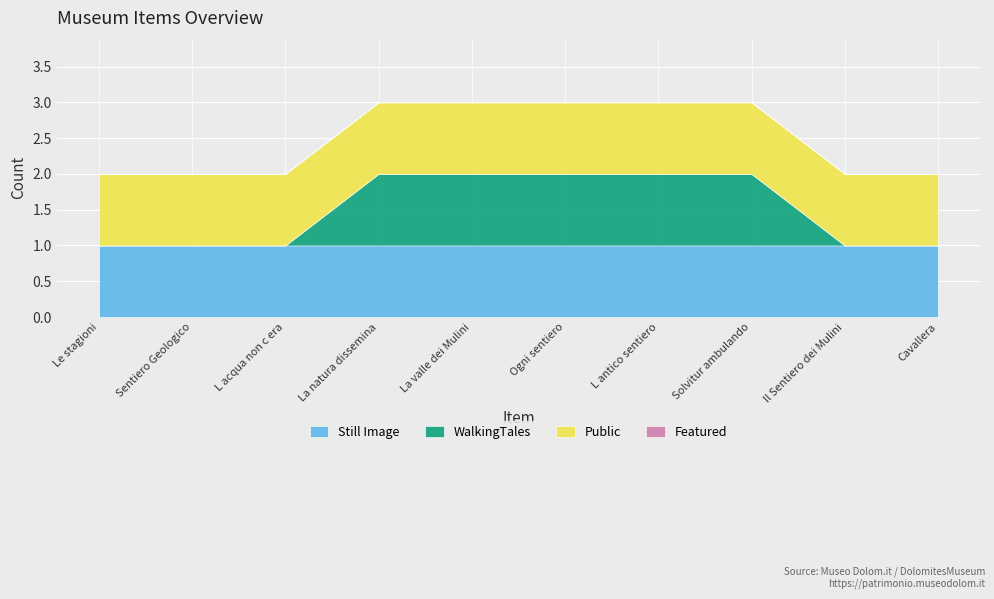

True or false: Still Image has more than 1 interior local peaks.

False